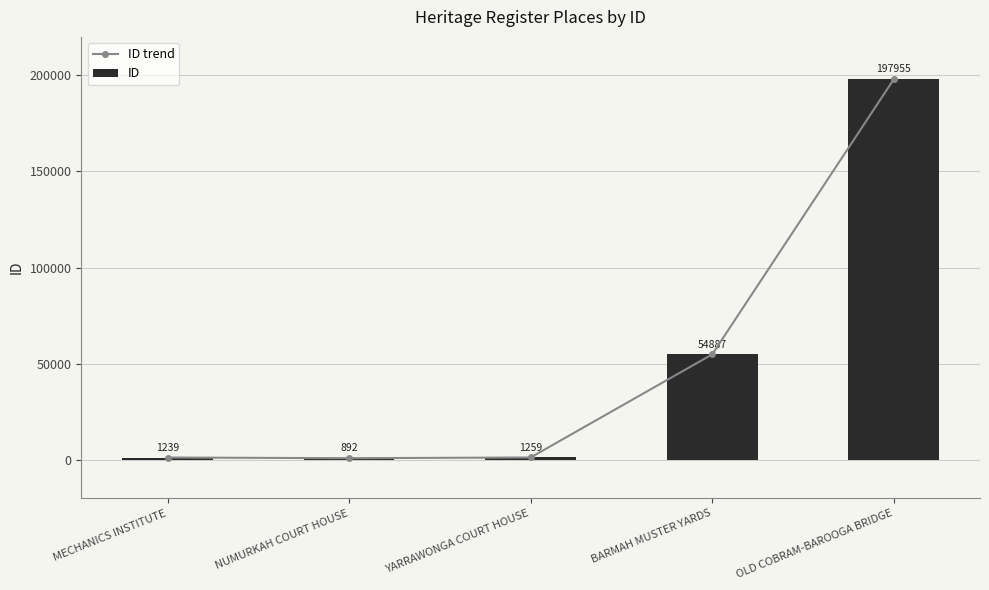

What are all the series names shown in the legend?

ID trend, ID